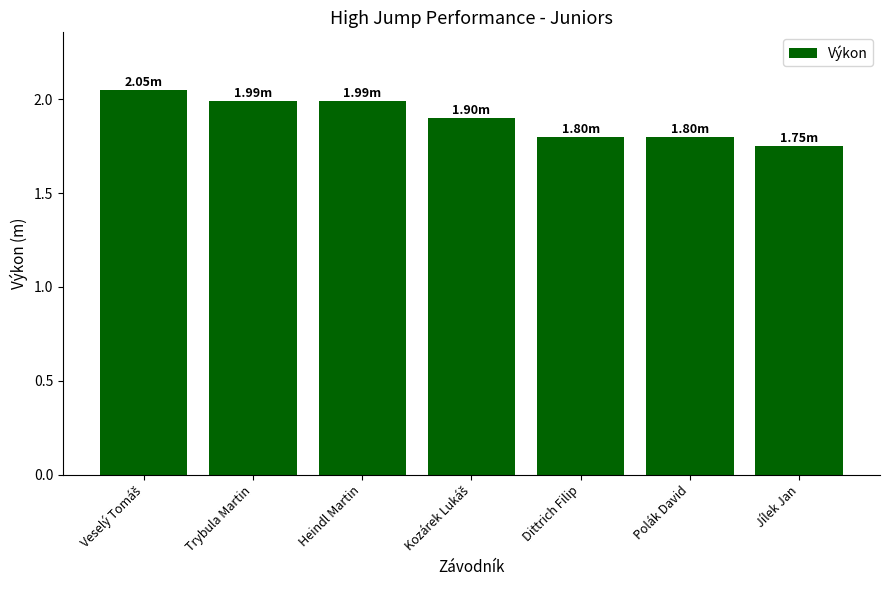

Which label corresponds to the smallest value in the chart?

Jílek Jan